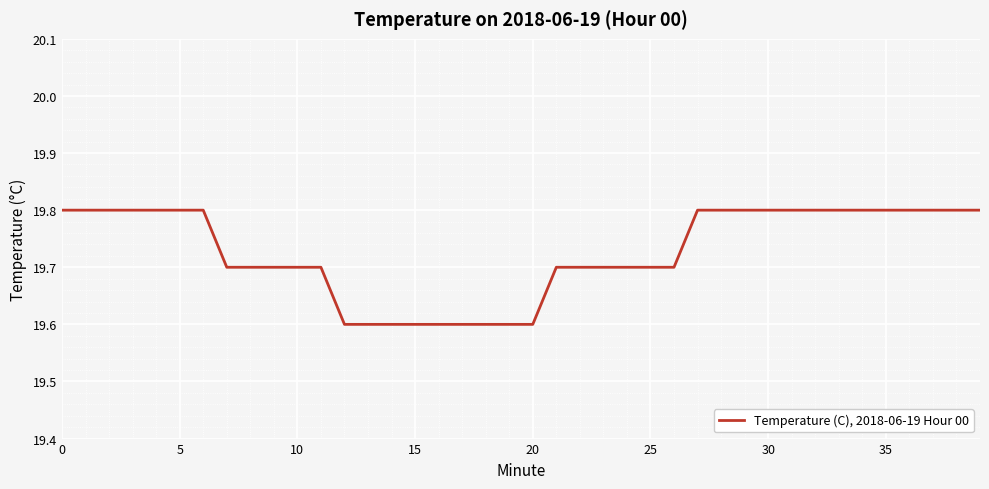

What is the greatest value displayed?

19.8